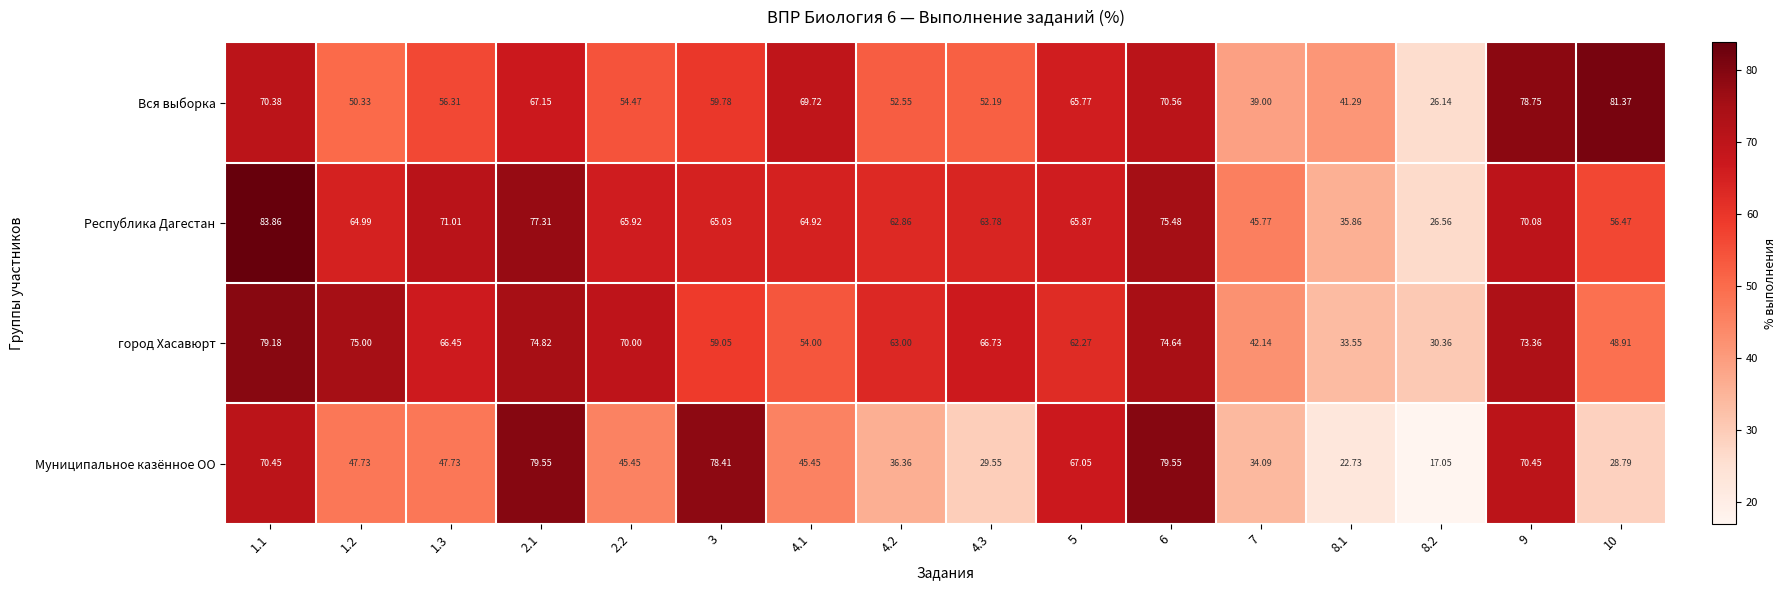

Is the value of Вся выборка at 10 greater than the value of Муниципальное казённое ОО at 10?

Yes